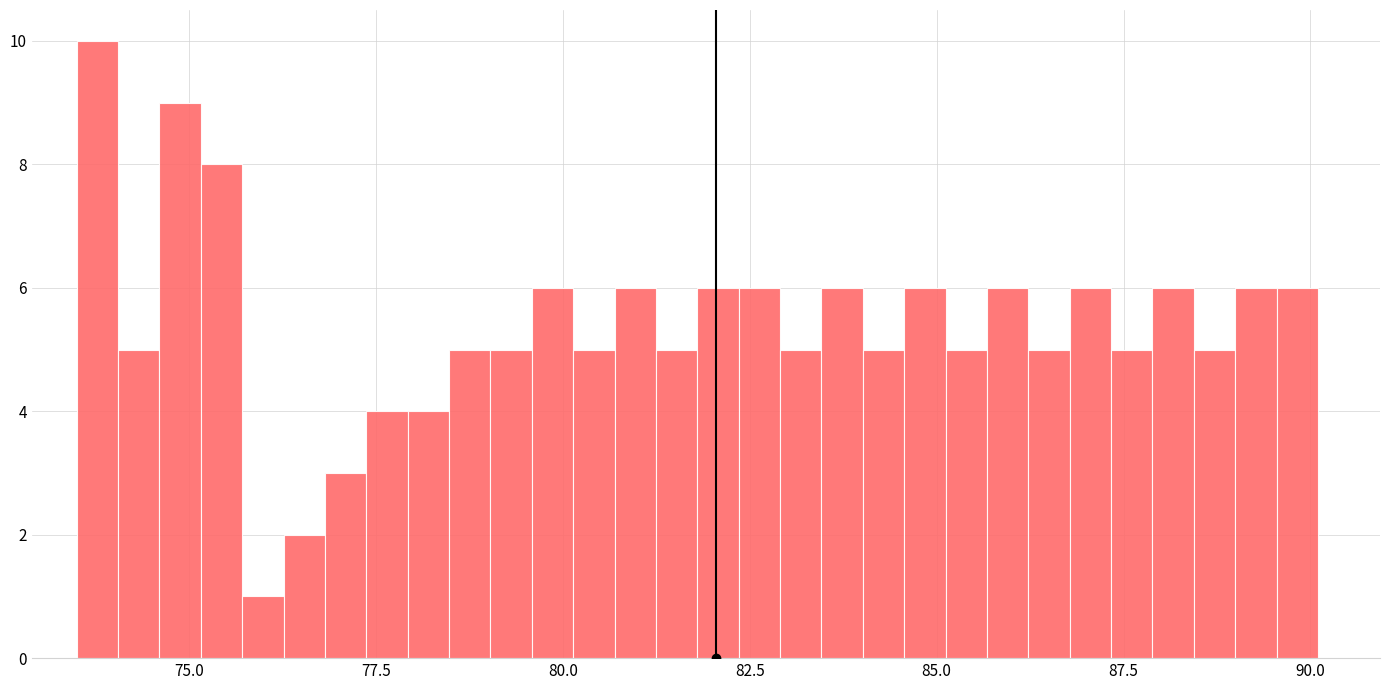

Read against the x-axis, roughly where is the centre of the tallest bar?

74.0